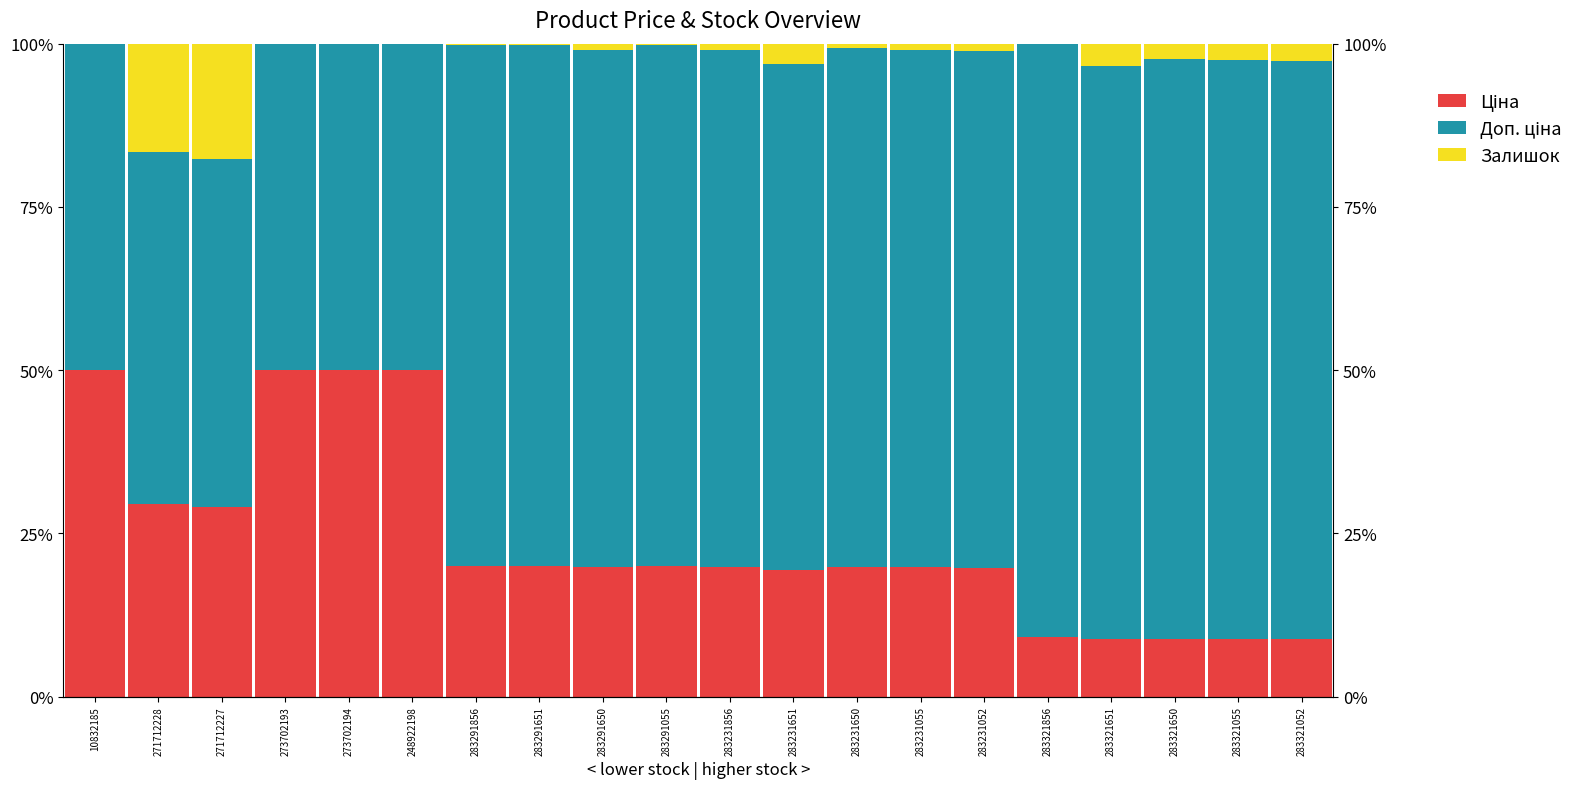

How many bars are there in total?

60